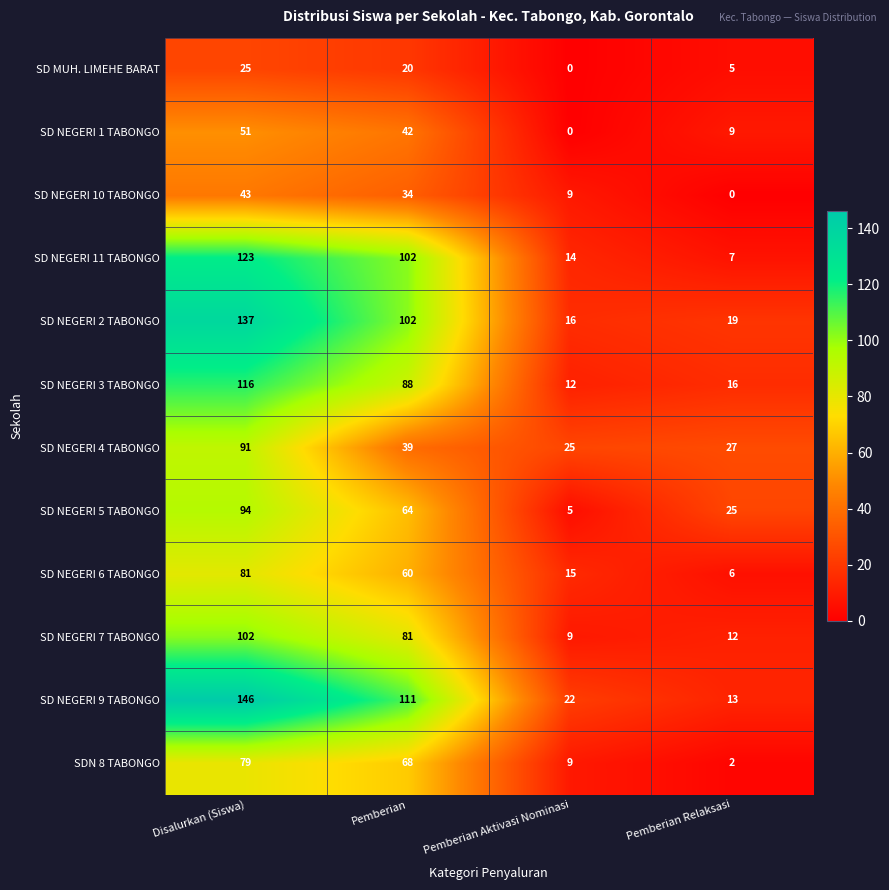

What is the maximum value for SD NEGERI 11 TABONGO?

123